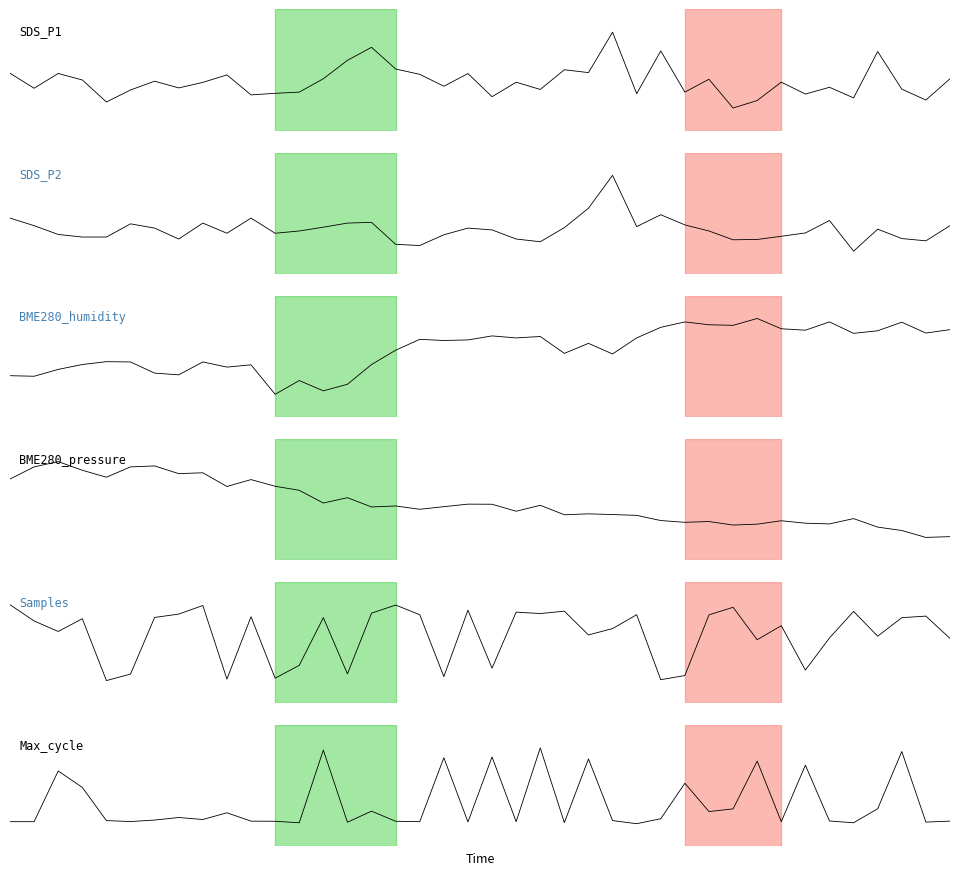

Reading left to right, list all the values displayed in this chart.

SDS_P1: 1.7	-1.4	1.6	0.3	-4.3	-1.8	0.0	-1.4	-0.2	1.3	-2.8	-2.5	-2.2	0.5	4.4	7.1	2.6	1.4	-1.0	1.6	-3.2	-0.2	-1.7	2.4	1.8	10.2	-2.6	6.3	-2.2	0.4	-5.5	-4.0	-0.2	-2.6	-1.2	-3.4	6.2	-1.6	-3.9	0.5
SDS_P2: 0.8	0.3	-0.3	-0.5	-0.5	0.4	0.1	-0.6	0.4	-0.2	0.8	-0.2	-0.1	0.2	0.4	0.5	-1.0	-1.1	-0.3	0.1	-0.0	-0.6	-0.8	0.1	1.4	3.6	0.2	1.0	0.3	-0.1	-0.7	-0.7	-0.4	-0.2	0.6	-1.4	0.0	-0.6	-0.7	0.3
BME280_humidity: -0.9	-0.9	-0.7	-0.5	-0.4	-0.4	-0.8	-0.9	-0.4	-0.6	-0.5	-1.6	-1.1	-1.4	-1.2	-0.5	-0.0	0.4	0.3	0.3	0.5	0.4	0.5	-0.1	0.2	-0.2	0.4	0.8	1.0	0.9	0.8	1.1	0.7	0.7	1.0	0.6	0.7	1.0	0.6	0.7
BME280_pressure: 23.7	35.7	40.9	32.4	25.5	35.7	36.7	29.0	29.9	16.3	23.2	16.6	12.6	-0.0	5.3	-3.9	-2.9	-6.2	-3.6	-1.1	-1.2	-8.1	-2.2	-11.6	-10.7	-11.4	-12.2	-17.3	-19.0	-18.3	-21.7	-20.8	-17.5	-19.9	-20.6	-15.4	-23.8	-27.1	-33.9	-33.2
Samples: 37926.4	17144.4	3644.4	19973.4	-59353.6	-51023.6	21642.4	25924.4	36937.4	-57502.6	22511.4	-56327.6	-39825.6	21327.4	-50779.6	27150.4	37518.4	25176.4	-54275.6	30953.4	-43451.6	28438.4	26649.4	29680.4	-824.6	7343.4	25140.4	-58236.6	-52921.6	24945.4	34670.4	-6966.6	11048.4	-45924.6	-4650.6	29357.4	-2417.6	21334.4	23354.4	-5309.6
Max_cycle: -132.0	-132.0	244.0	122.0	-124.0	-131.0	-120.0	-101.0	-116.0	-66.0	-128.0	-129.0	-140.0	399.0	-136.0	-54.0	-129.0	-132.0	342.0	-134.0	348.0	-132.0	415.0	-139.0	333.0	-124.0	-147.0	-110.0	153.0	-57.0	-37.0	317.0	-132.0	287.0	-127.0	-140.0	-36.0	388.0	-135.0	-128.0